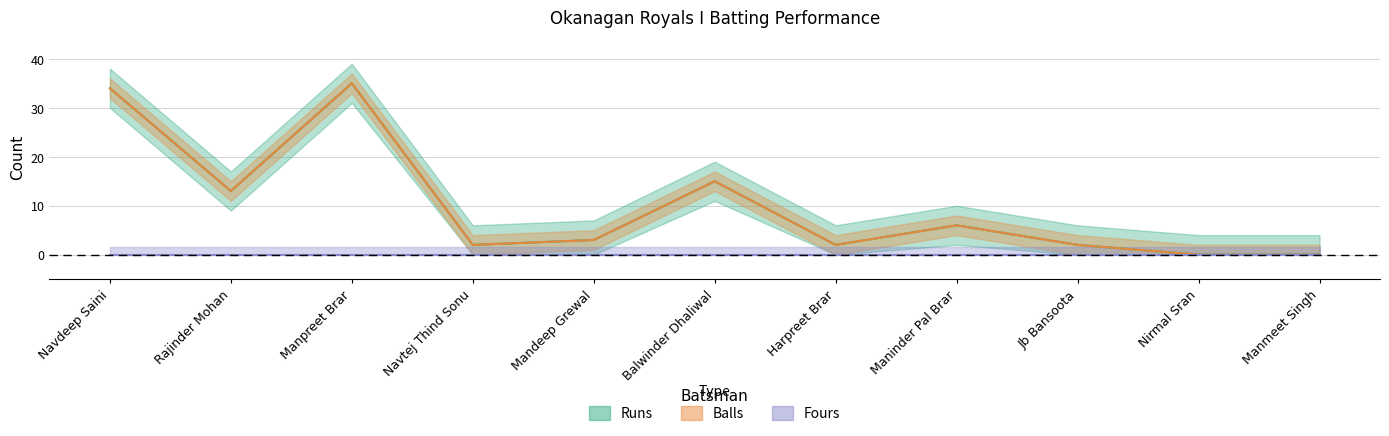

True or false: Runs has more than 2 points higher than both neighbors.

True